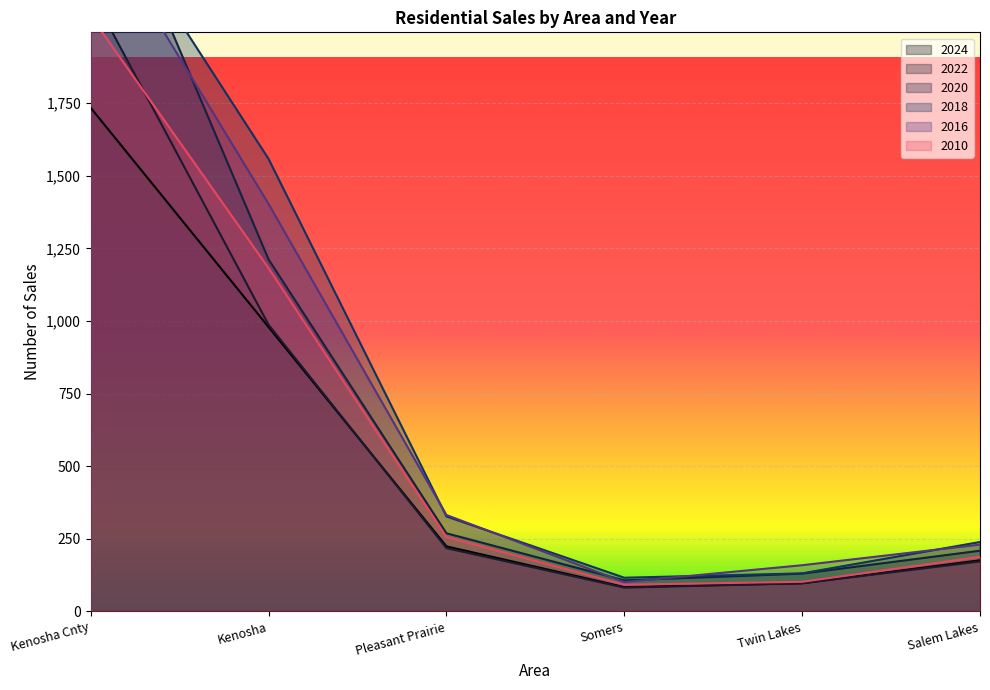

Which category has the lowest value across all series?

Somers